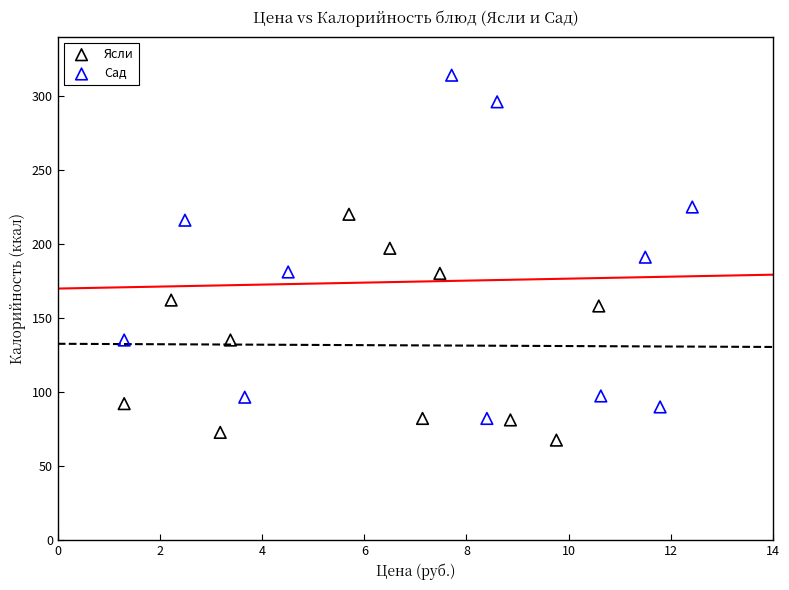

What are all the series names shown in the legend?

Ясли, Сад